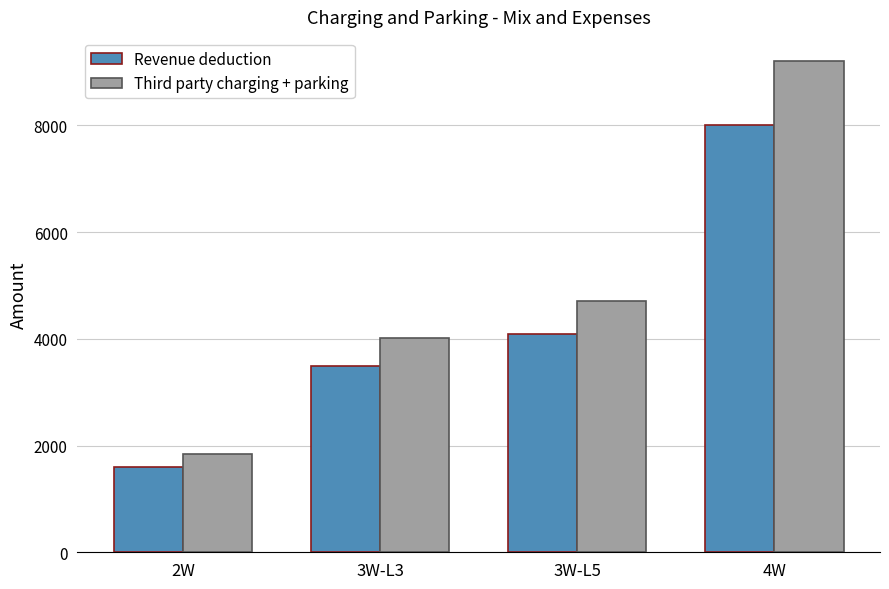

What position from the left is 3W-L5?

3